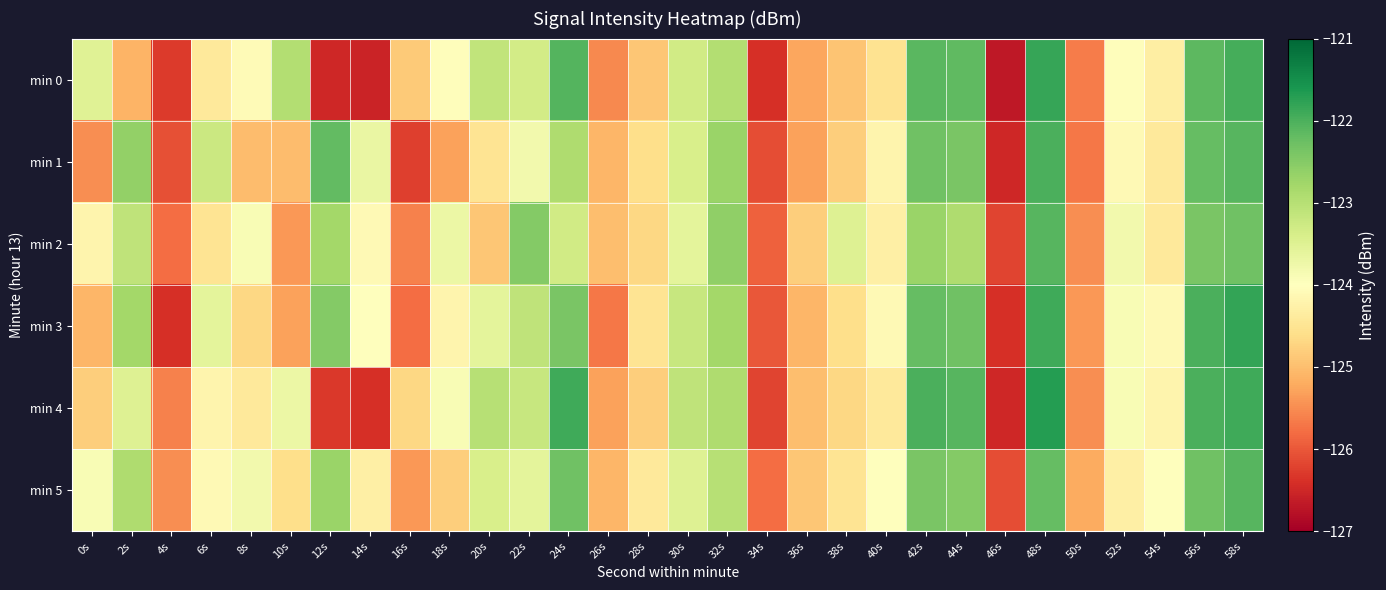

Reading left to right, list all the values displayed in this chart.

min 0: 0s=-123.5	2s=-125.1	4s=-126.3	6s=-124.4	8s=-124.1	10s=-123.0	12s=-126.5	14s=-126.5	16s=-124.9	18s=-124.0	20s=-123.1	22s=-123.3	24s=-122.1	26s=-125.5	28s=-124.9	30s=-123.3	32s=-123.0	34s=-126.4	36s=-125.2	38s=-124.9	40s=-124.5	42s=-122.1	44s=-122.2	46s=-126.7	48s=-121.8	50s=-125.6	52s=-124.0	54s=-124.3	56s=-122.1	58s=-122.0
min 1: 0s=-125.5	2s=-122.6	4s=-126.1	6s=-123.2	8s=-125.0	10s=-125.0	12s=-122.2	14s=-123.7	16s=-126.2	18s=-125.3	20s=-124.5	22s=-123.8	24s=-122.9	26s=-125.1	28s=-124.6	30s=-123.4	32s=-122.7	34s=-126.1	36s=-125.3	38s=-124.8	40s=-124.2	42s=-122.3	44s=-122.4	46s=-126.5	48s=-122.0	50s=-125.7	52s=-124.1	54s=-124.4	56s=-122.2	58s=-122.1
min 2: 0s=-124.2	2s=-123.1	4s=-125.8	6s=-124.5	8s=-123.9	10s=-125.4	12s=-122.8	14s=-124.1	16s=-125.6	18s=-123.7	20s=-124.9	22s=-122.5	24s=-123.3	26s=-125.0	28s=-124.7	30s=-123.6	32s=-122.6	34s=-125.9	36s=-124.8	38s=-123.5	40s=-124.3	42s=-122.7	44s=-122.9	46s=-126.2	48s=-122.1	50s=-125.5	52s=-123.8	54s=-124.4	56s=-122.4	58s=-122.3
min 3: 0s=-125.1	2s=-122.8	4s=-126.4	6s=-123.6	8s=-124.7	10s=-125.3	12s=-122.5	14s=-124.0	16s=-125.8	18s=-124.2	20s=-123.6	22s=-123.1	24s=-122.4	26s=-125.7	28s=-124.5	30s=-123.2	32s=-122.8	34s=-126.0	36s=-125.1	38s=-124.6	40s=-124.1	42s=-122.2	44s=-122.3	46s=-126.4	48s=-121.9	50s=-125.4	52s=-123.9	54s=-124.1	56s=-122.0	58s=-121.8
min 4: 0s=-124.8	2s=-123.5	4s=-125.6	6s=-124.2	8s=-124.4	10s=-123.7	12s=-126.3	14s=-126.4	16s=-124.7	18s=-123.9	20s=-123.0	22s=-123.2	24s=-121.9	26s=-125.3	28s=-124.8	30s=-123.1	32s=-122.9	34s=-126.2	36s=-125.0	38s=-124.7	40s=-124.4	42s=-122.0	44s=-122.1	46s=-126.5	48s=-121.7	50s=-125.5	52s=-123.9	54s=-124.2	56s=-122.0	58s=-121.9
min 5: 0s=-123.9	2s=-122.9	4s=-125.5	6s=-124.1	8s=-123.8	10s=-124.6	12s=-122.7	14s=-124.3	16s=-125.4	18s=-124.8	20s=-123.4	22s=-123.6	24s=-122.3	26s=-125.1	28s=-124.4	30s=-123.5	32s=-123.0	34s=-125.8	36s=-124.9	38s=-124.5	40s=-124.0	42s=-122.4	44s=-122.5	46s=-126.1	48s=-122.2	50s=-125.2	52s=-124.3	54s=-124.0	56s=-122.3	58s=-122.1